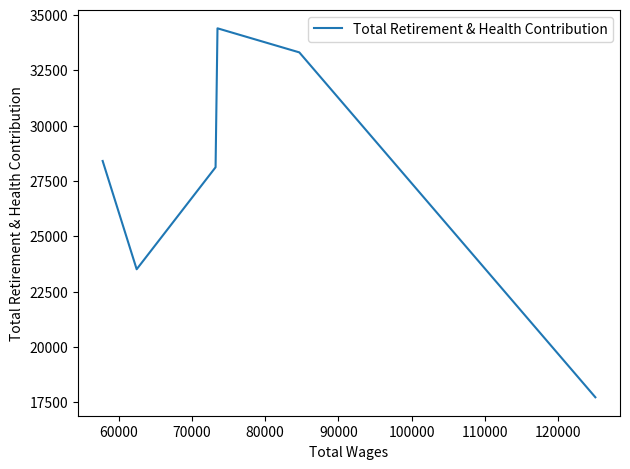

What is the maximum value shown in the chart?

34397